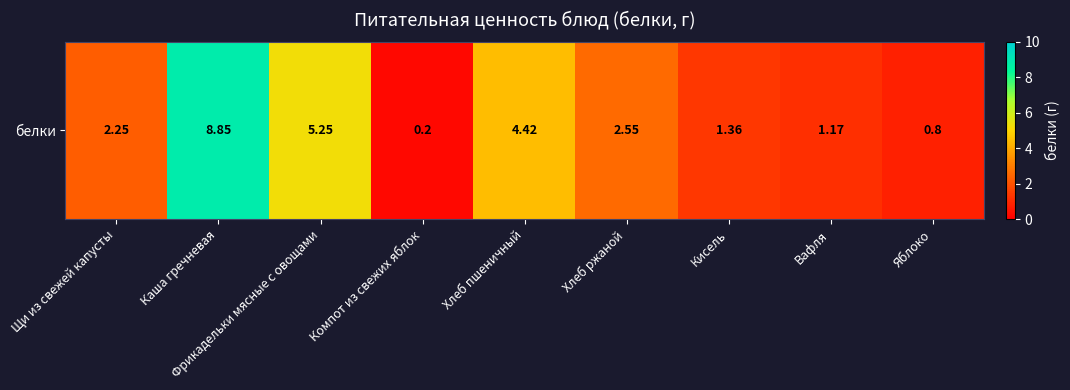

What is the average value?

3.0